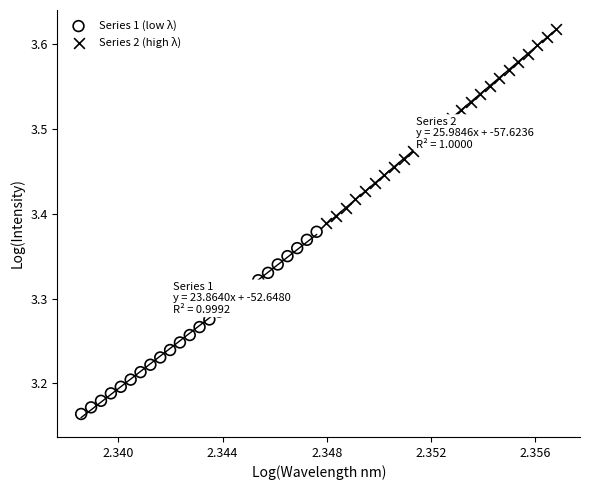

Which series contains the highest Y value?

Series 2 (high λ)